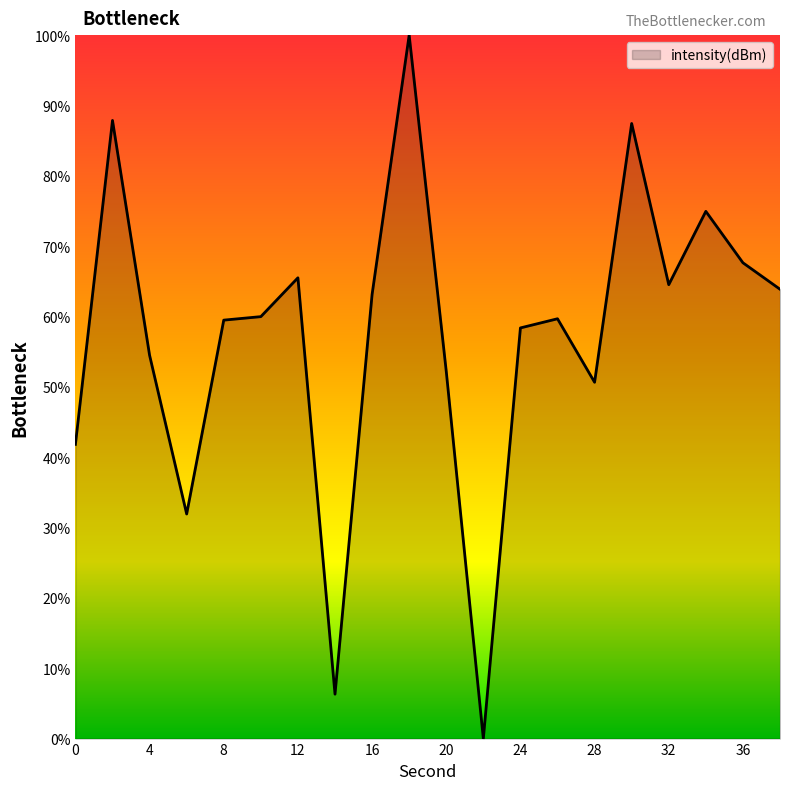

What is the difference between the maximum and minimum values?

100.0